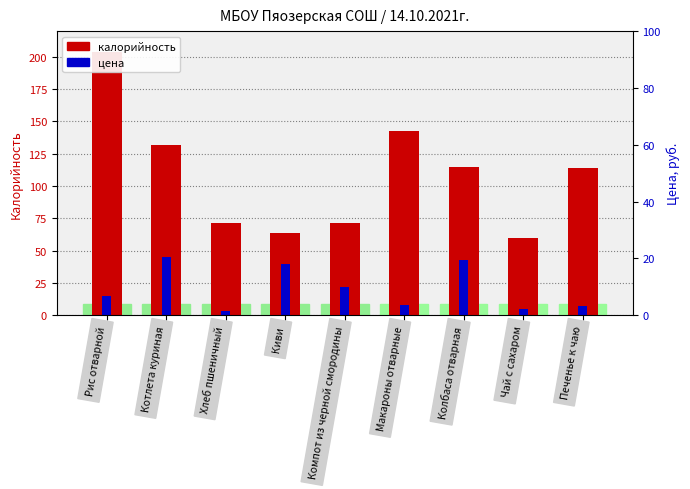

The калорийность series shows 187.9 at Котлета куриная. True or false?

False